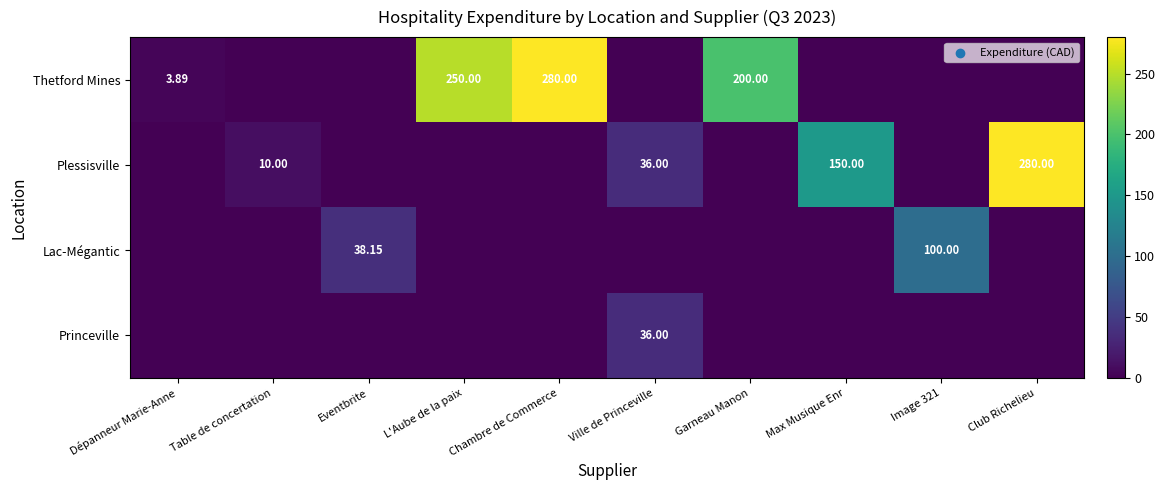

Is the value of Princeville at Chambre de Commerce greater than the value of Thetford Mines at Table de concertation?

No